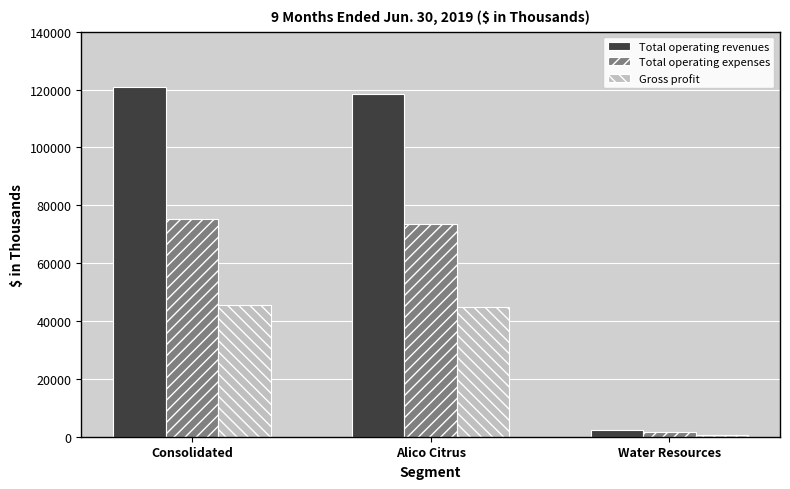

Rank the series at Consolidated from highest to lowest value.

Total operating revenues, Total operating expenses, Gross profit